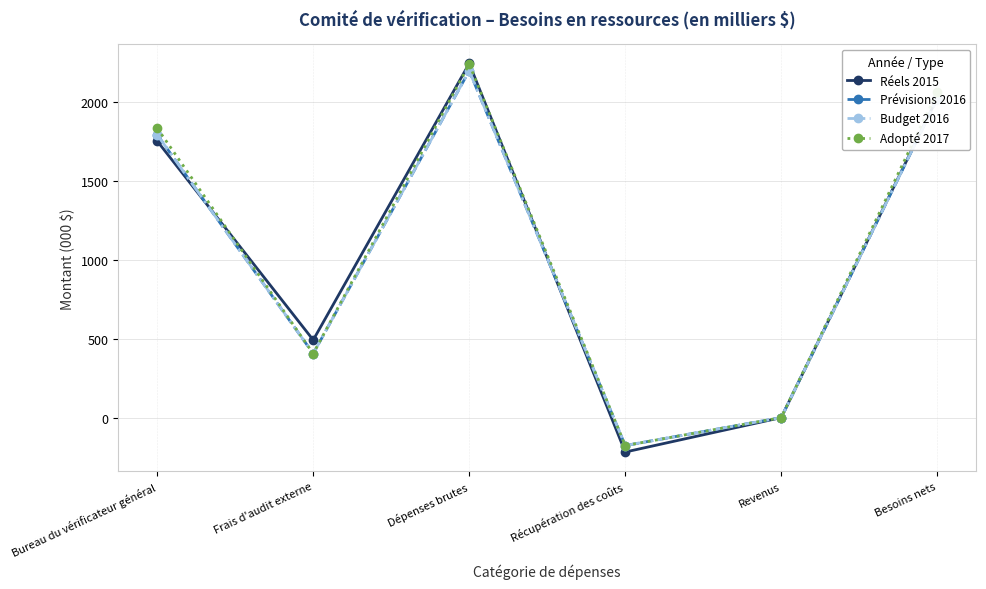

How many data points in Prévisions 2016 are less than 1790?

3